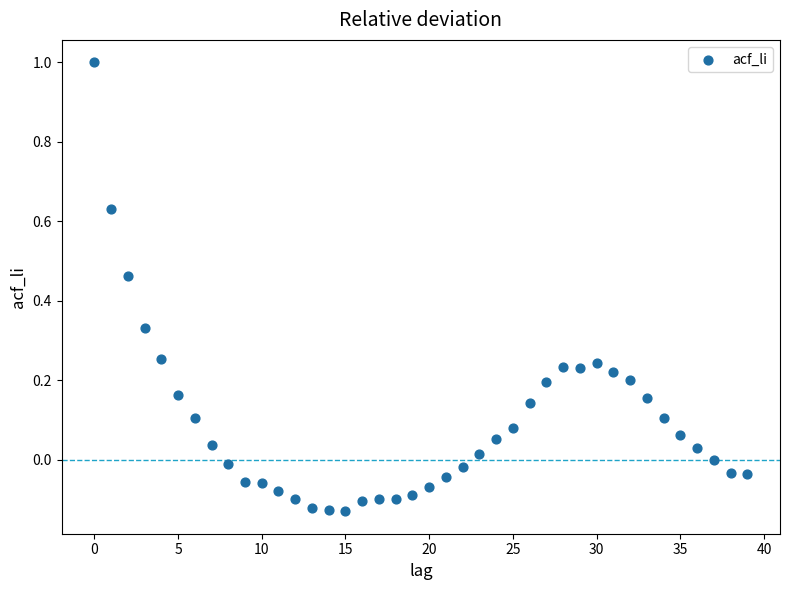

What is the range of Y values (max minus min)?

1.1